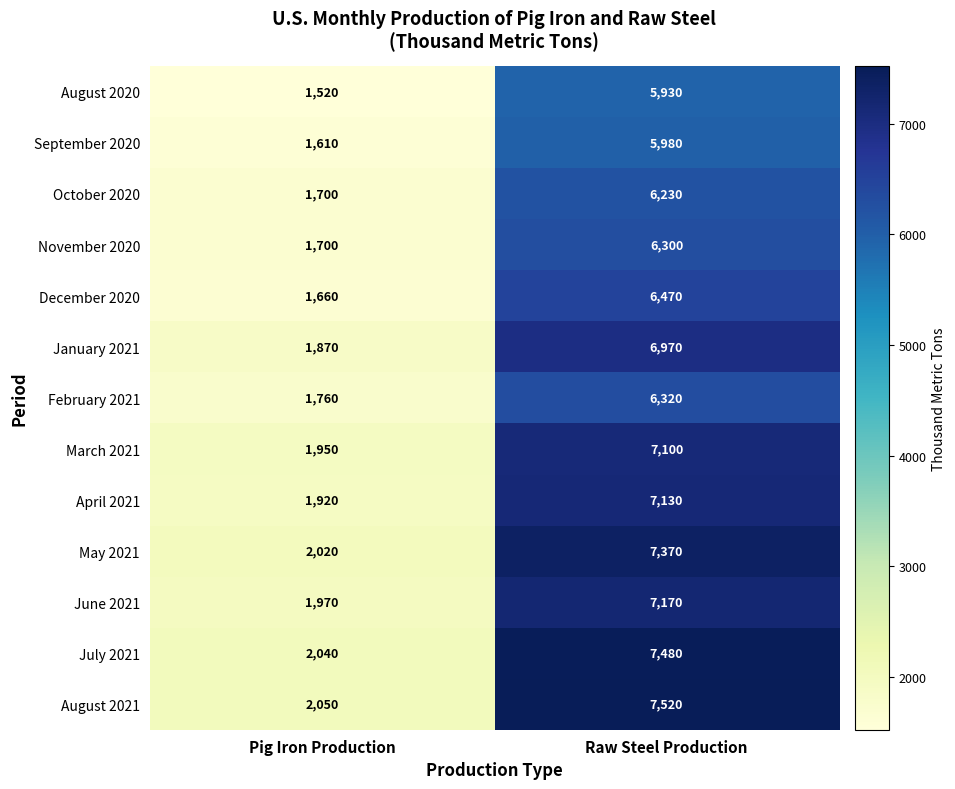

The October 2020 series shows 1700 at Pig Iron Production. True or false?

True